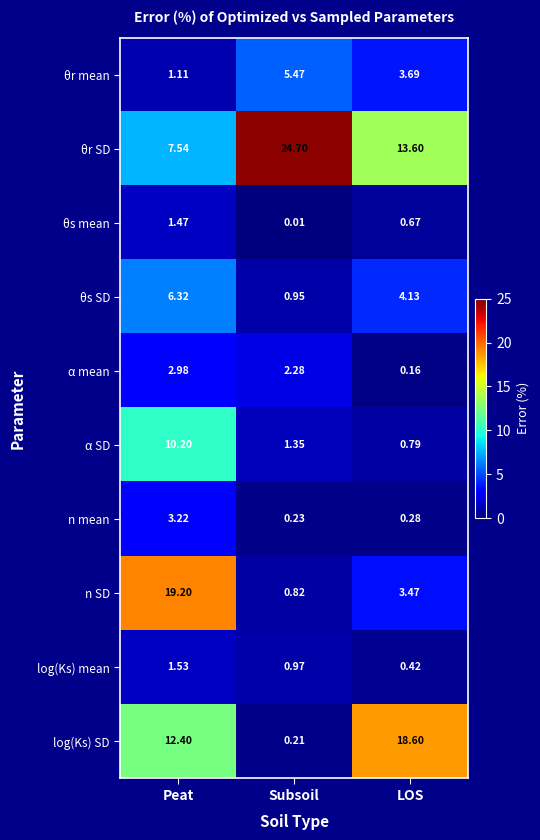

At which label does n SD first exceed 3?

Peat